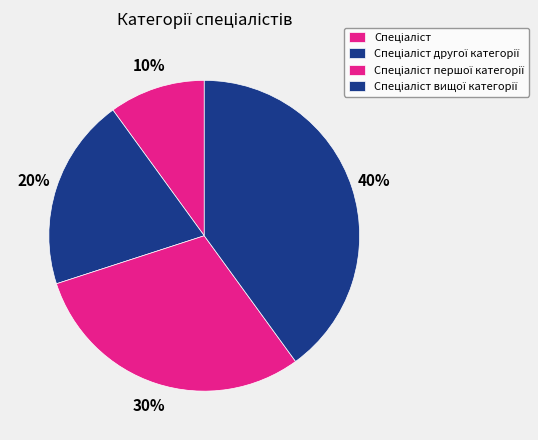

To the nearest percent, what portion does Спеціаліст вищої категорії represent?

40%